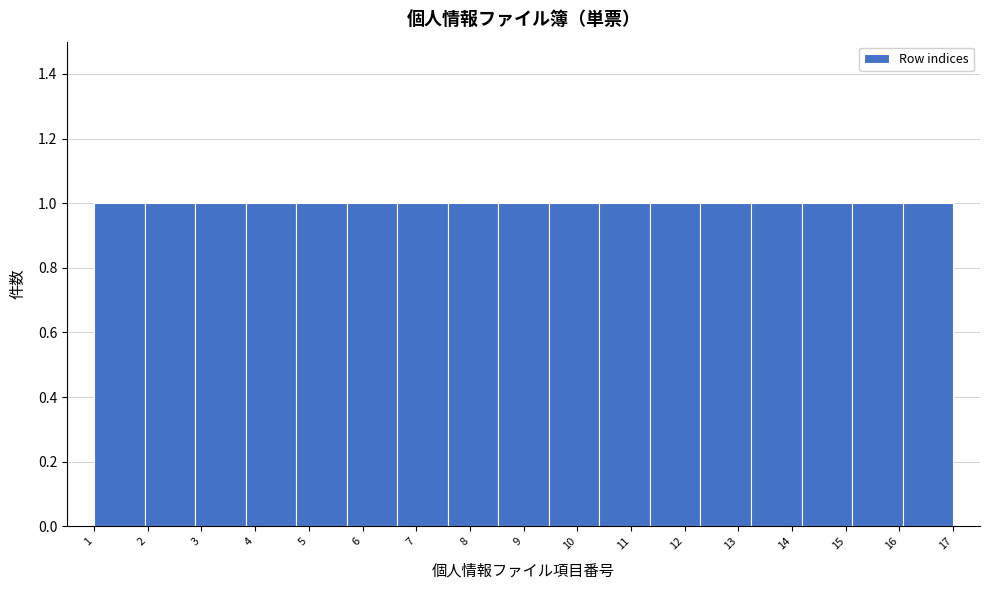

Reading left to right, list every bar in this chart as the range it spans on the x-axis followed by its height. Neither the bar edges nor the heights are printed on the chart, so give them approximately, as read against the axes.

1.0 to 1.9: 1
1.9 to 2.9: 1
2.9 to 3.8: 1
3.8 to 4.8: 1
4.8 to 5.7: 1
5.7 to 6.6: 1
6.6 to 7.6: 1
7.6 to 8.5: 1
8.5 to 9.5: 1
9.5 to 10.4: 1
10.4 to 11.4: 1
11.4 to 12.3: 1
12.3 to 13.2: 1
13.2 to 14.2: 1
14.2 to 15.1: 1
15.1 to 16.1: 1
16.1 to 17.0: 1